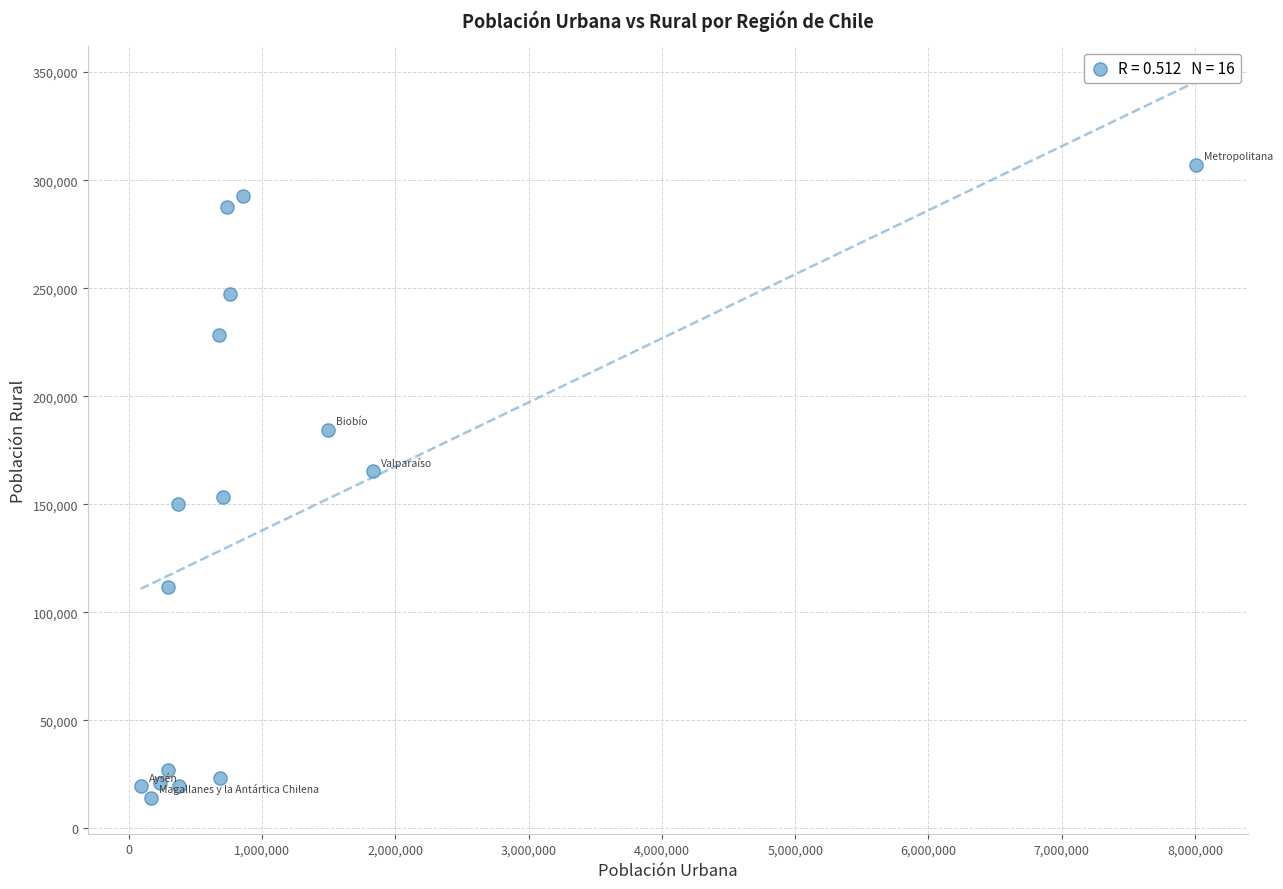

What is the range of X values (max minus min)?

7915294